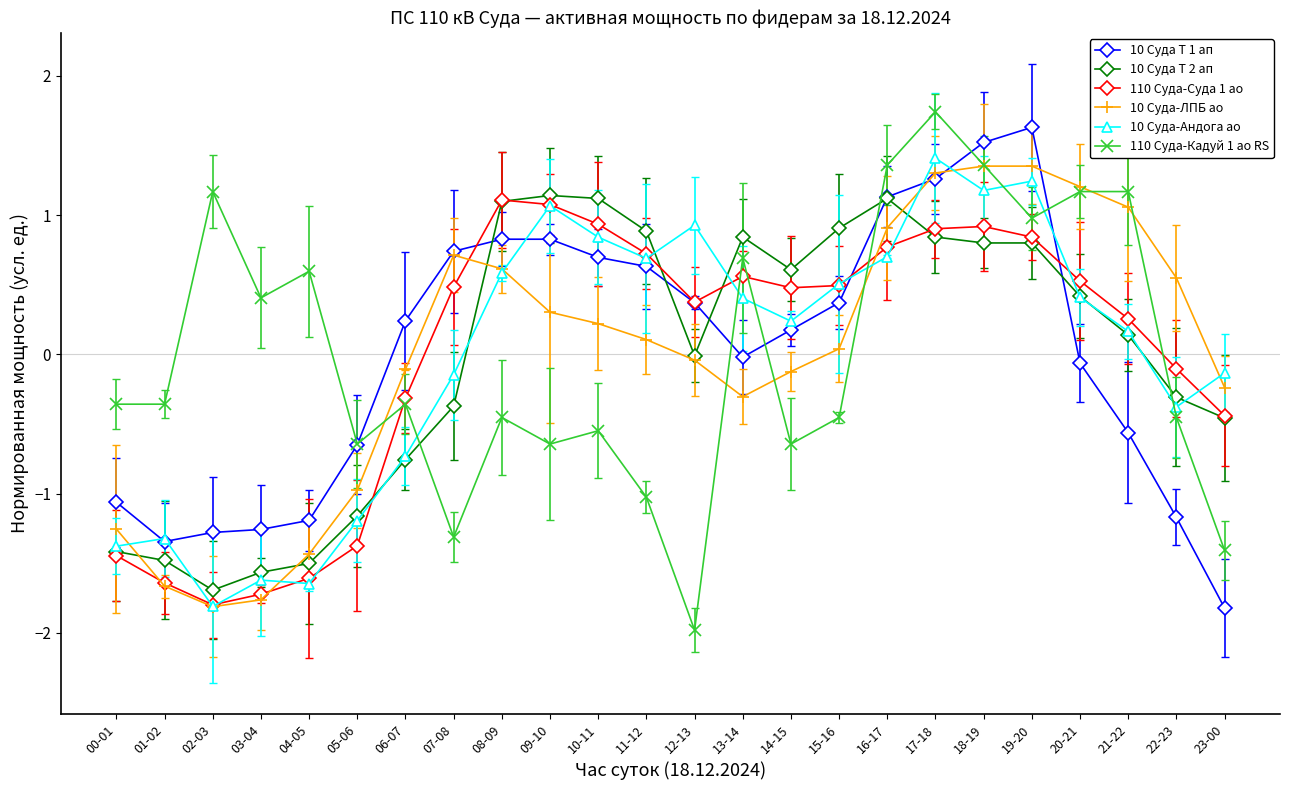

Where does the 10 Суда-ЛПБ ао series first go above 0?

07-08